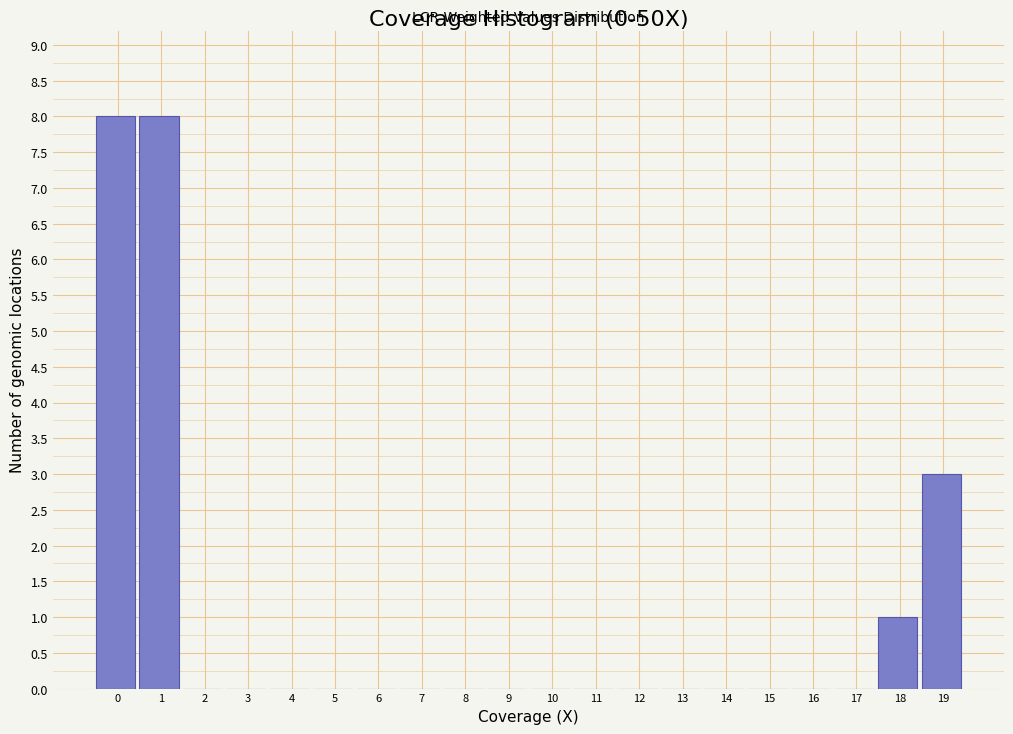

Reading left to right, transcribe all the data shown in this chart.

0=8	1=8	2=0	3=0	4=0	5=0	6=0	7=0	8=0	9=0	10=0	11=0	12=0	13=0	14=0	15=0	16=0	17=0	18=1	19=3